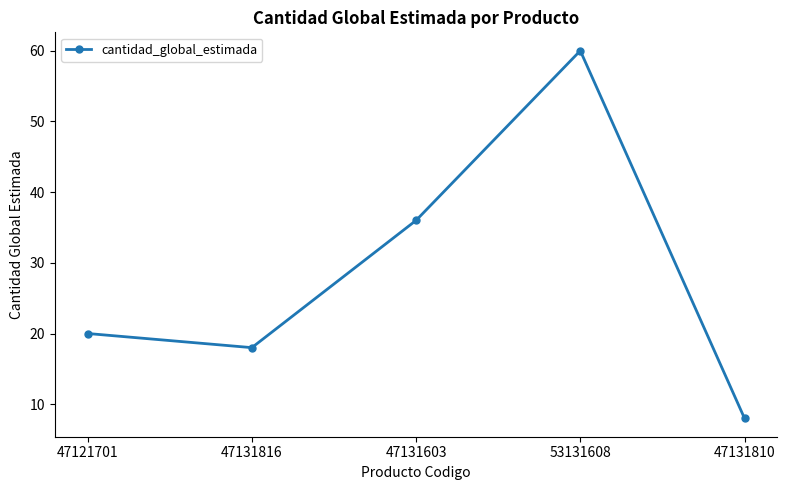

What is the average value?

28